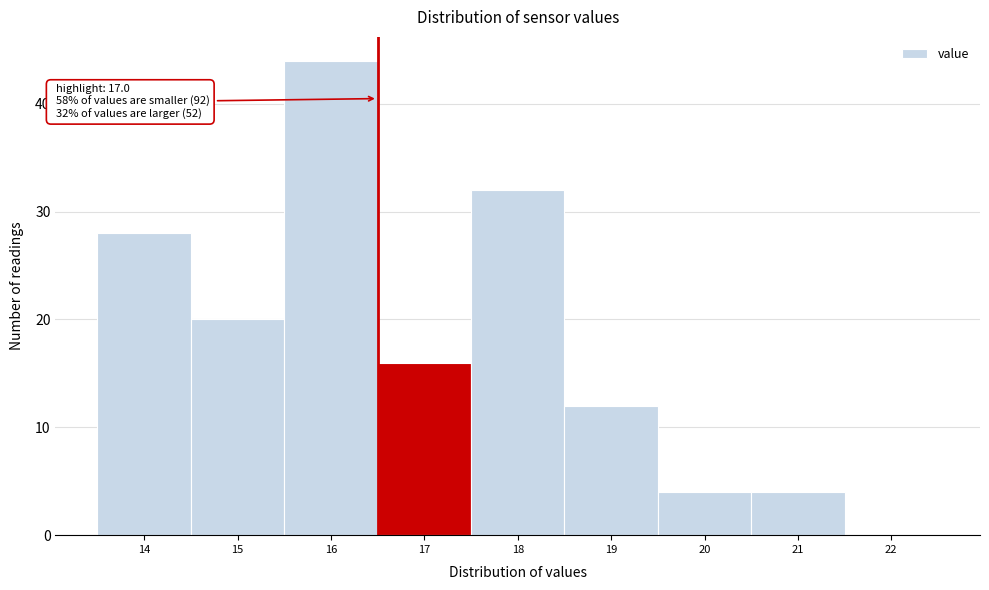

Reading left to right, list all the values displayed in this chart.

14=28	15=20	16=44	17=16	18=32	19=12	20=4	21=4	22=0